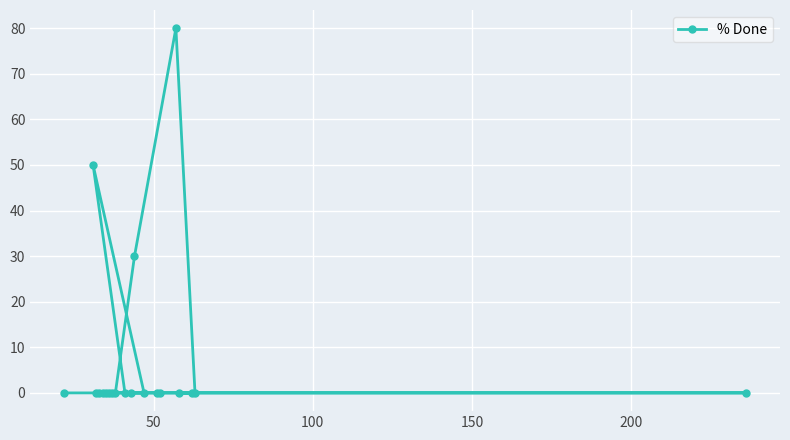

Reading left to right, extract all data points from this chart.

0	50	0	0	0	0	0	0	0	0	0	30	0	0	0	80	0	0	0	0